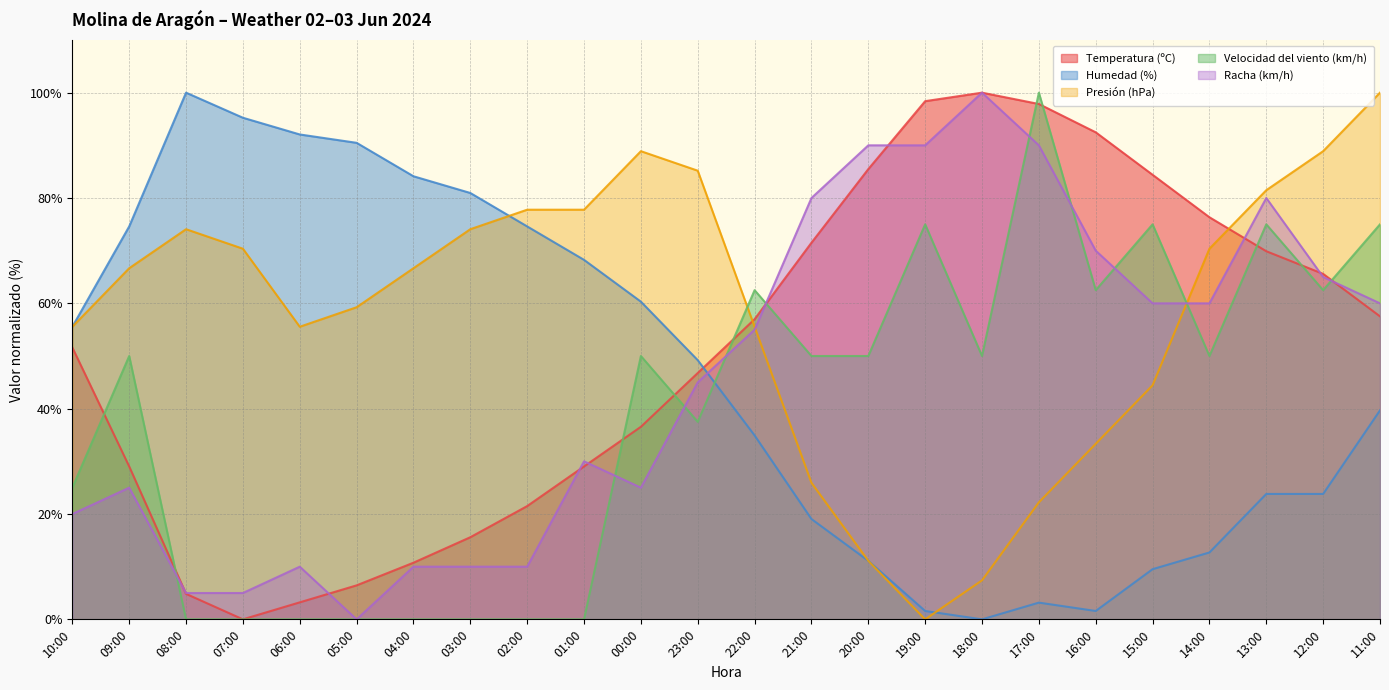

Rank the series by their maximum value, from lowest to highest.

Temperatura (ºC), Humedad (%), Presión (hPa), Velocidad del viento (km/h), Racha (km/h)